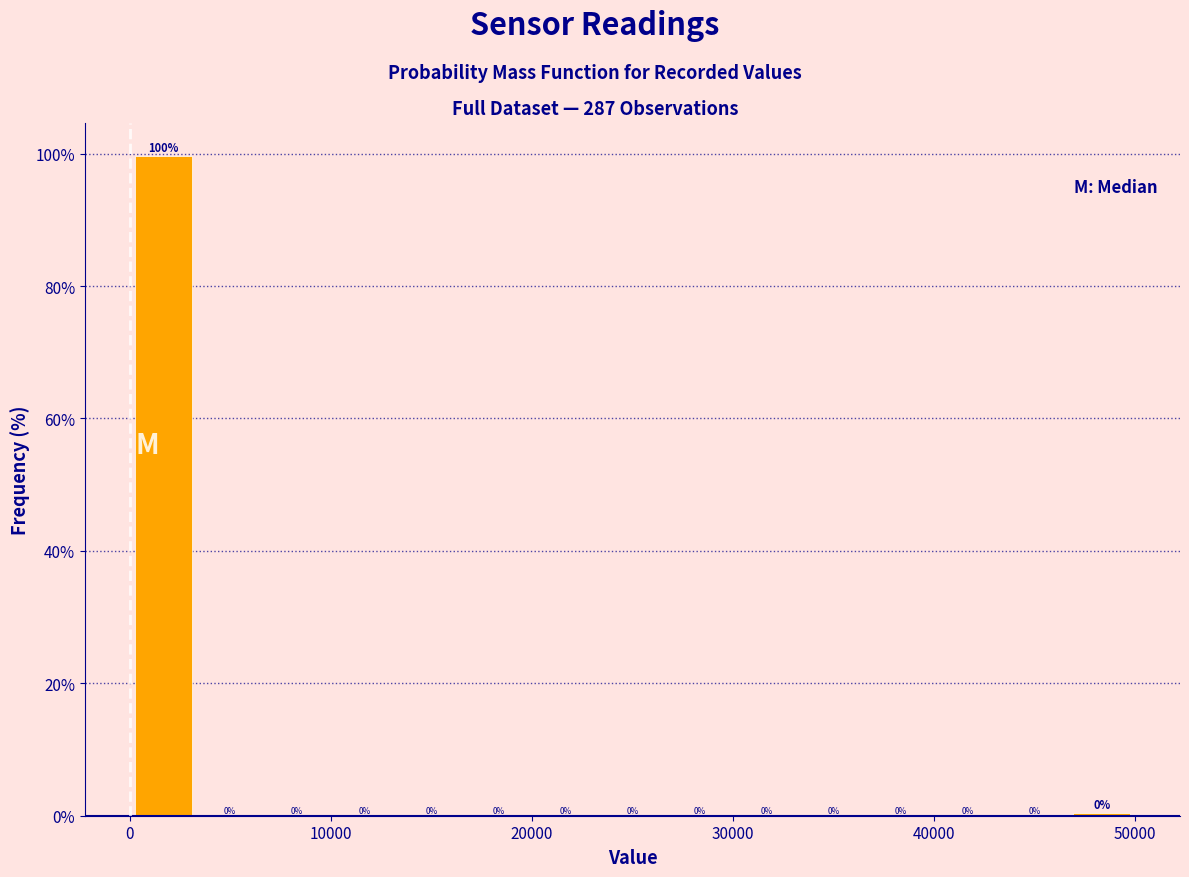

Read against the x-axis, roughly where is the centre of the tallest bar?

2000